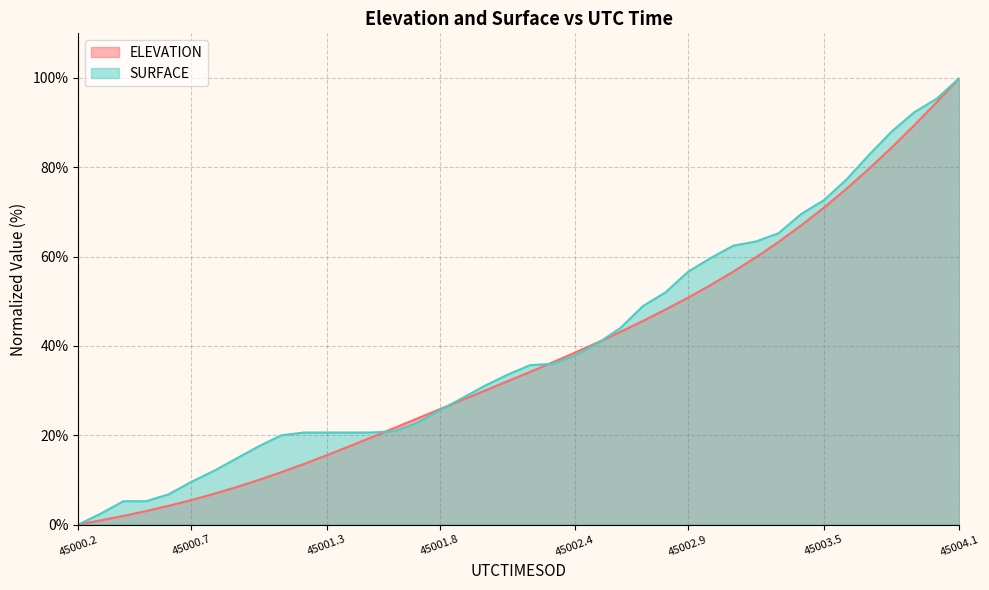

Between 45001.3803 and 45002.4882, which series saw the biggest shift?

ELEVATION